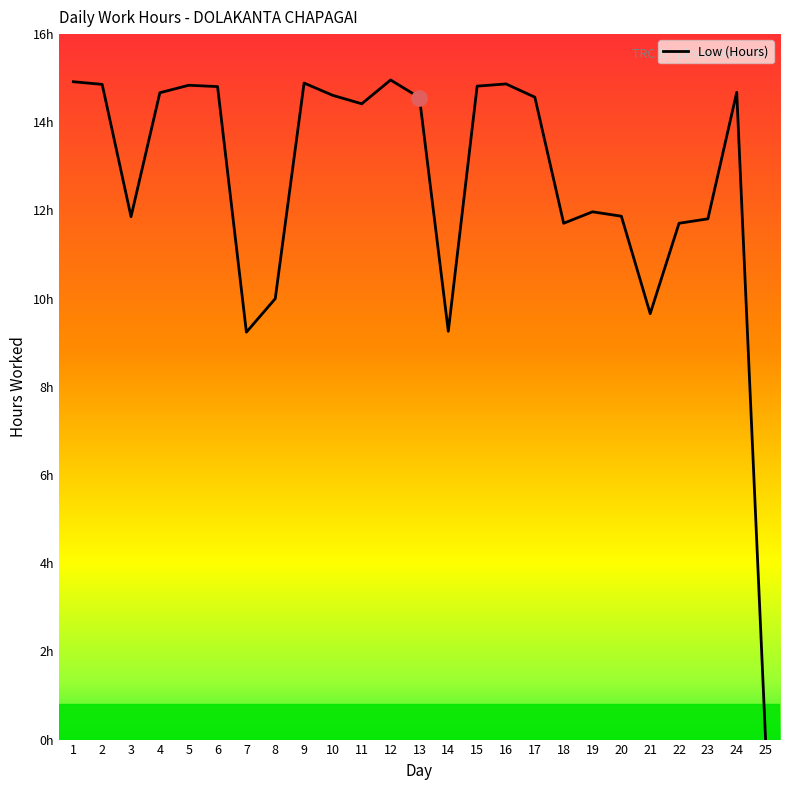

What is the change in value from 1 to 23?

-3.1